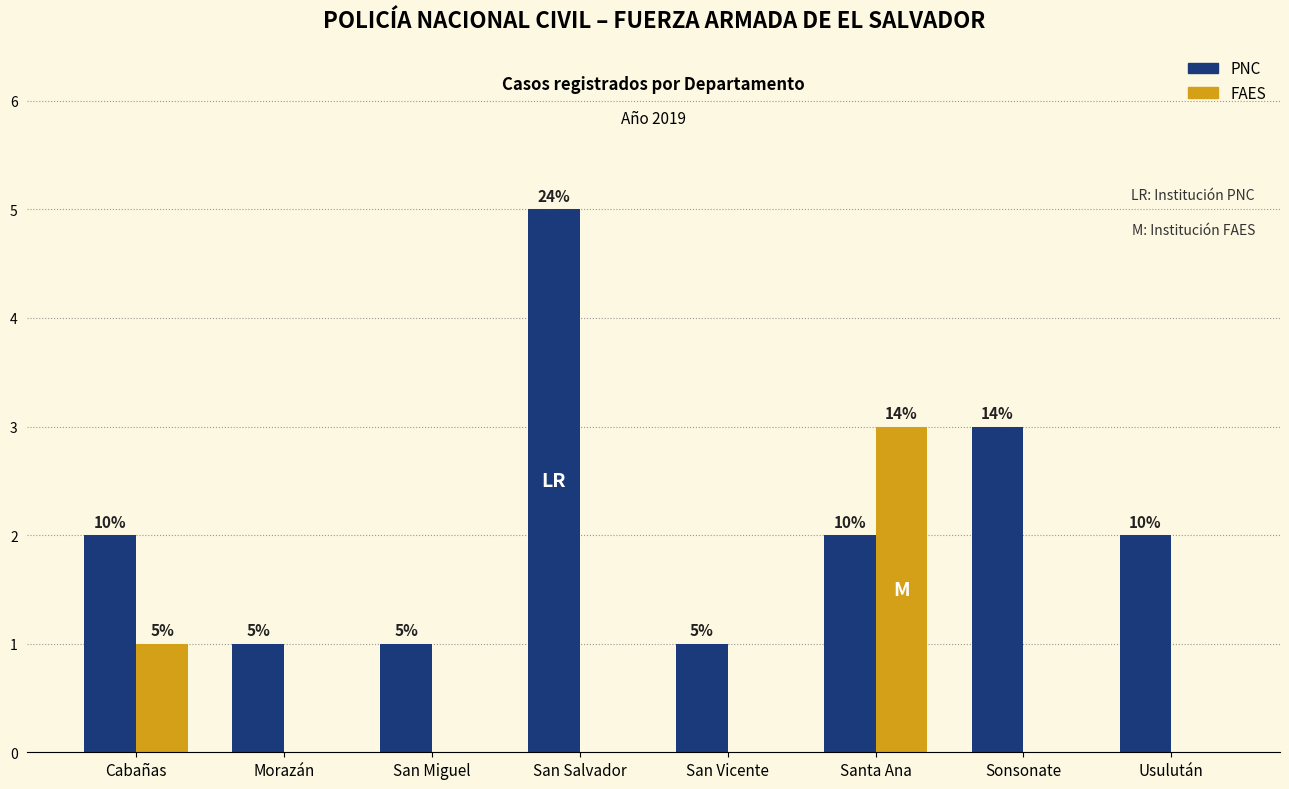

List the series in order of their overall mean, lowest first.

FAES, PNC